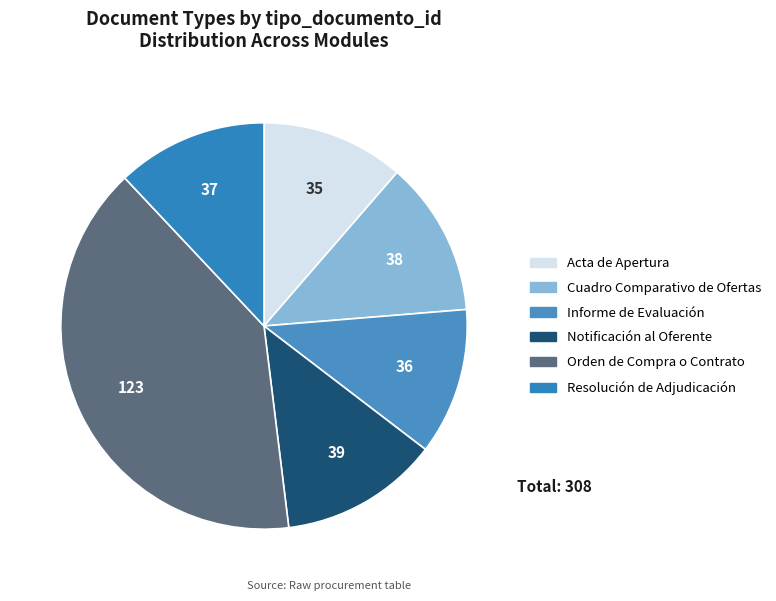

Between Resolución de Adjudicación and Informe de Evaluación, which is larger?

Resolución de Adjudicación